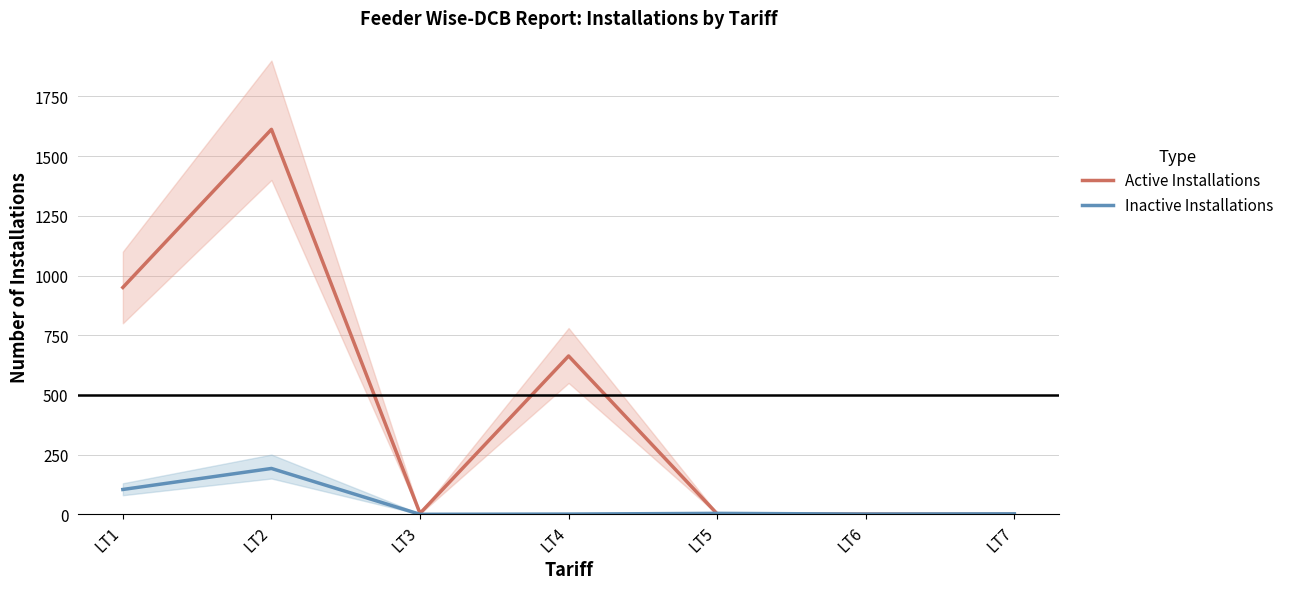

Is it true that Inactive Installations equals 2 at LT7?

True